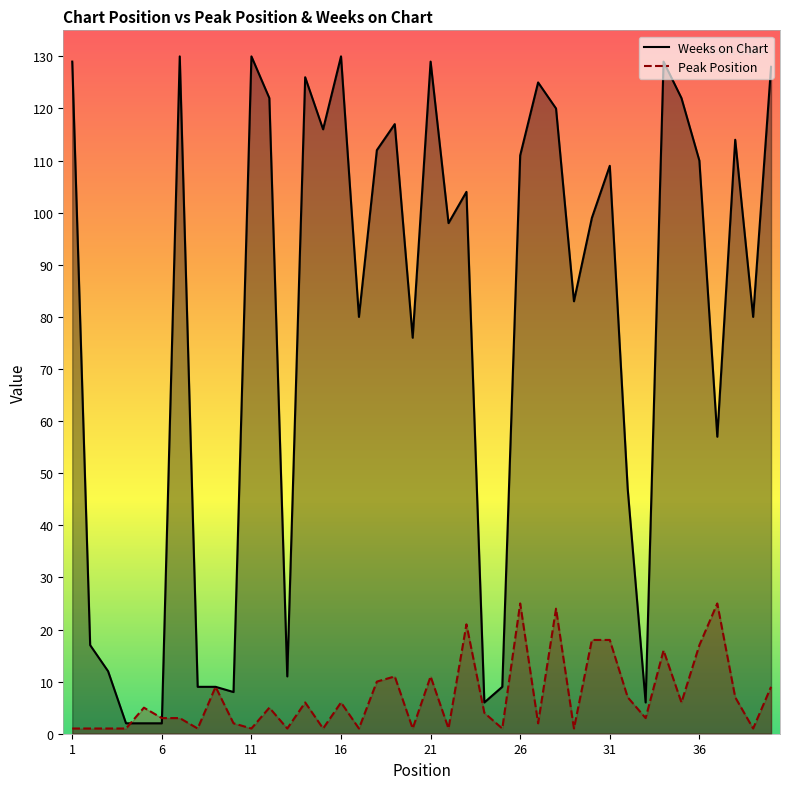

How many intersections are there between Weeks on Chart and Peak Position?

2